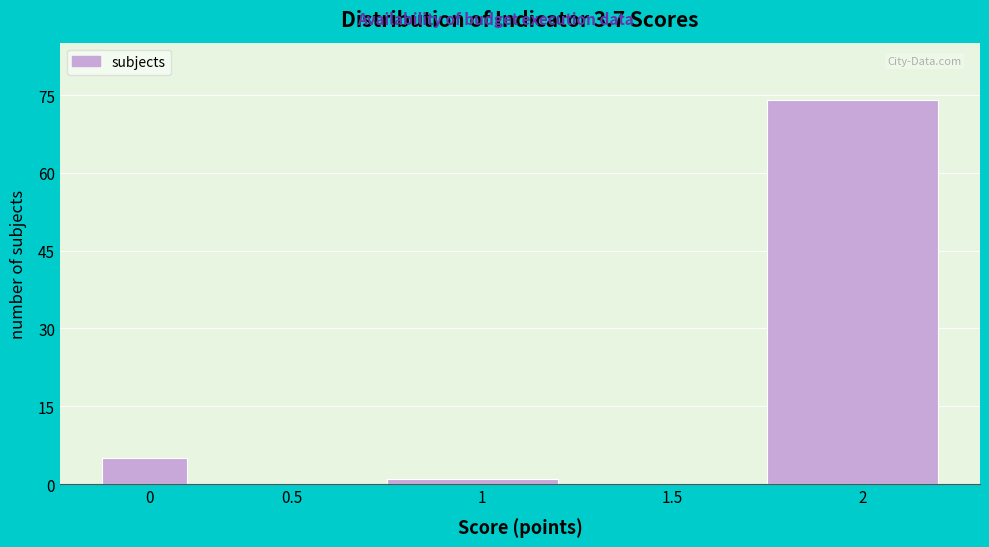

What is the sum of all values?

80